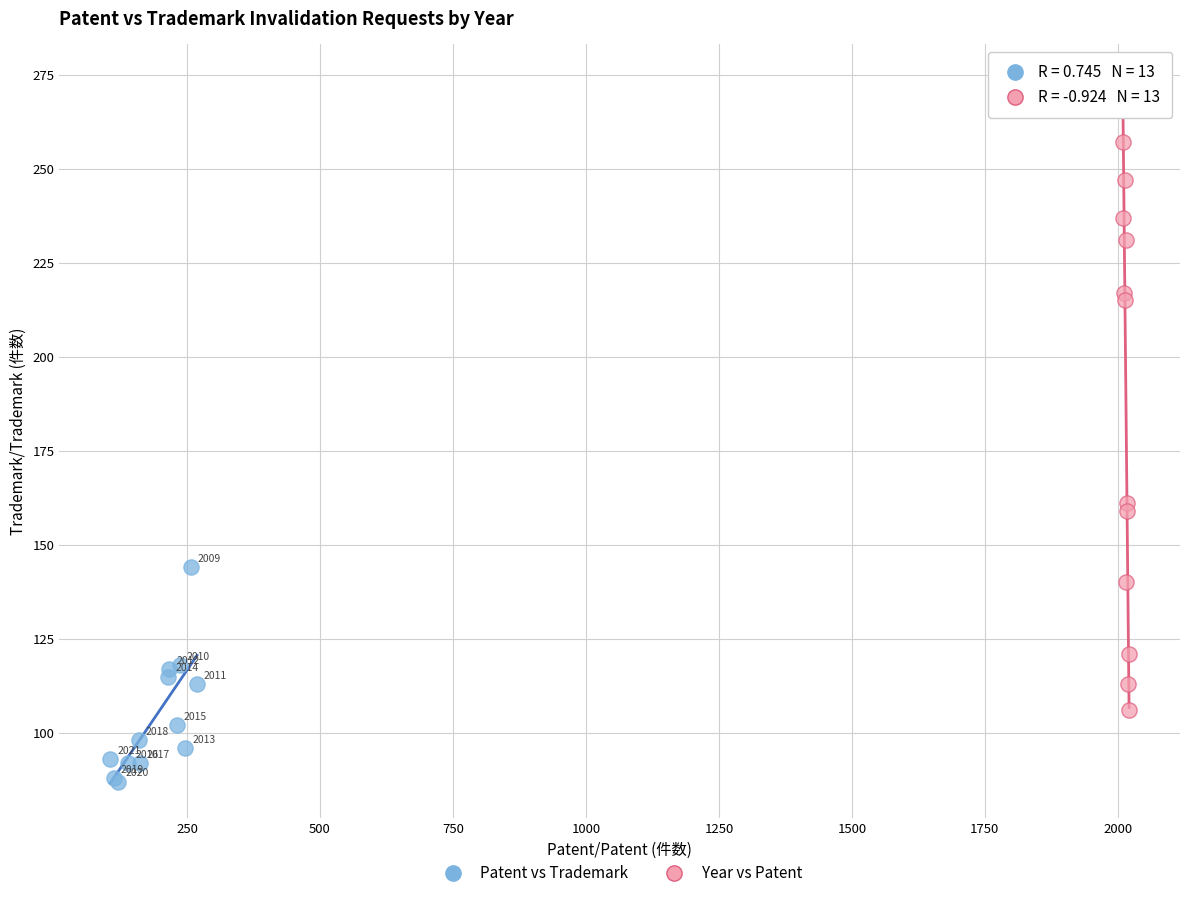

Which series reaches the minimum Y coordinate?

Patent vs Trademark